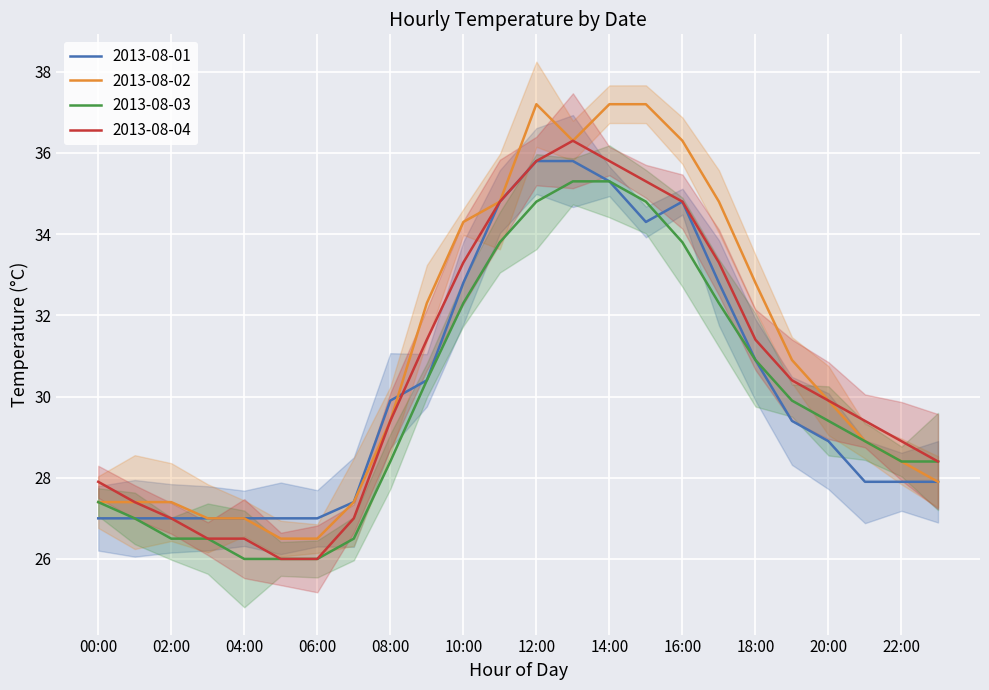

True or false: 2013-08-02 has a value of 5.5 at 04:00.

False